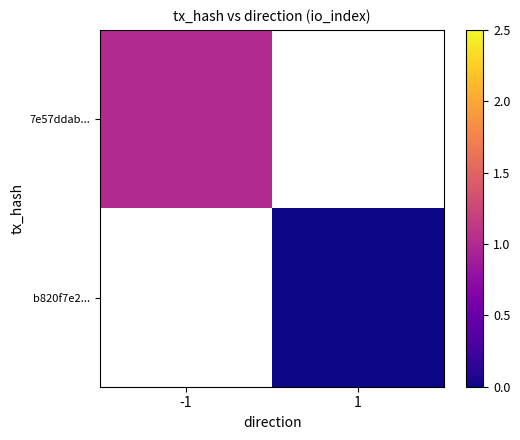

The 7e57ddab... series shows 1.0 at -1. True or false?

True